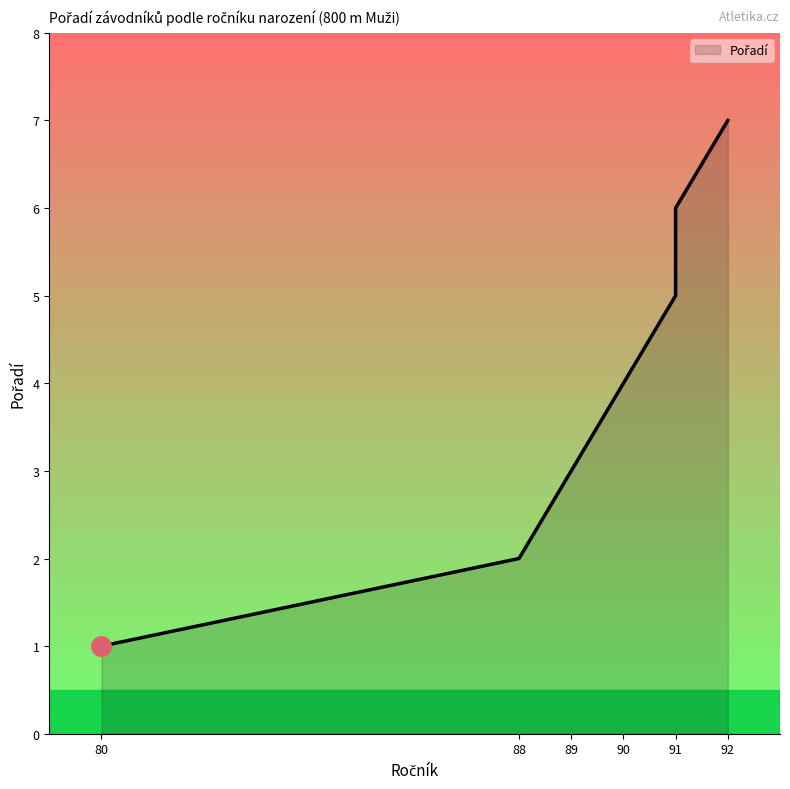

What is the difference between the maximum and second lowest values?

5